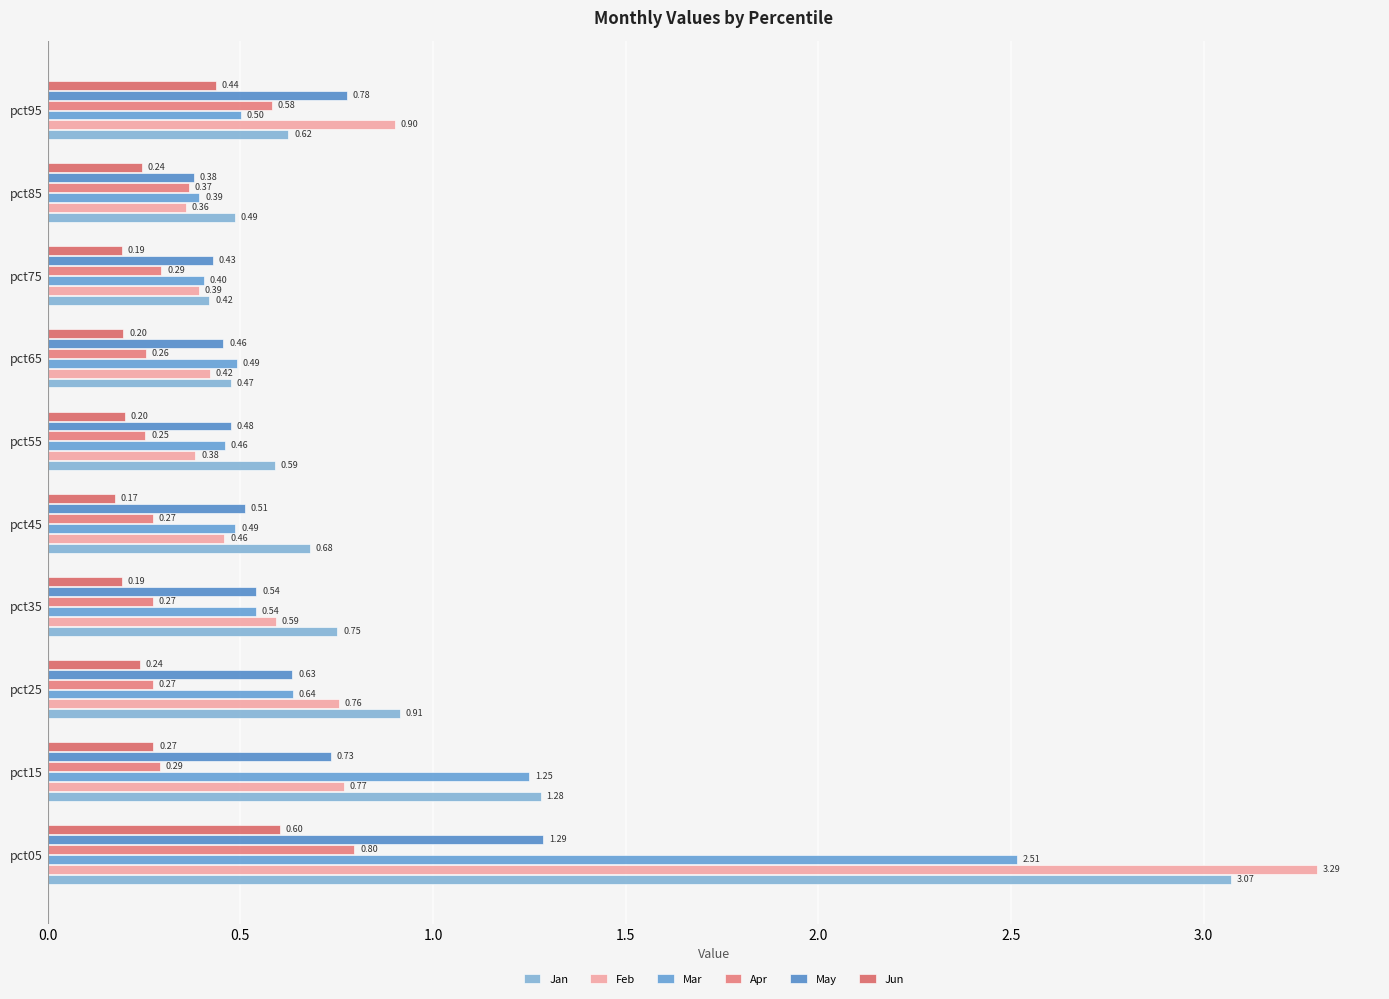

How many series are shown in this chart?

6